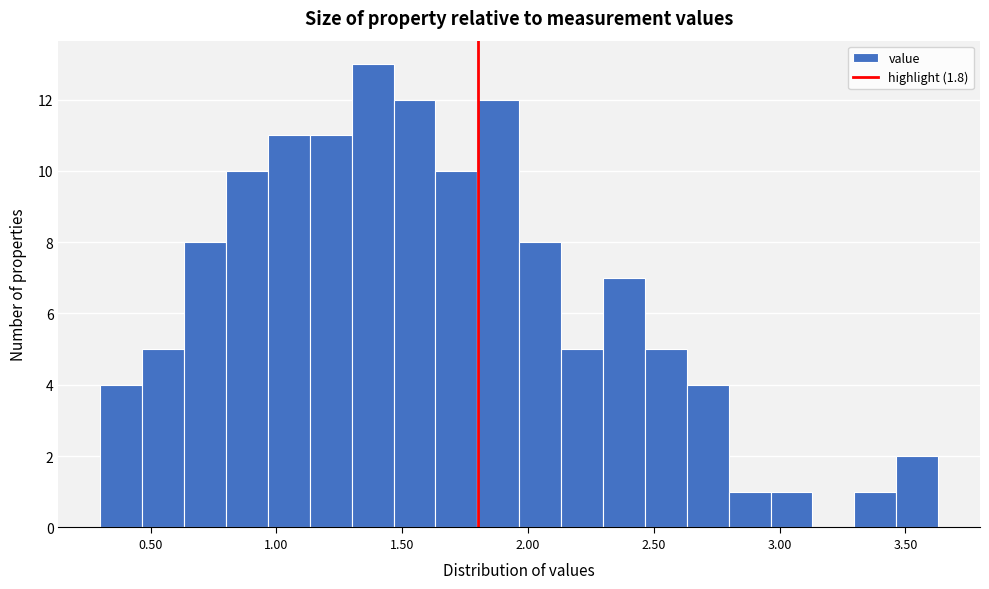

Read against the x-axis, roughly where is the centre of the tallest bar?

1.40